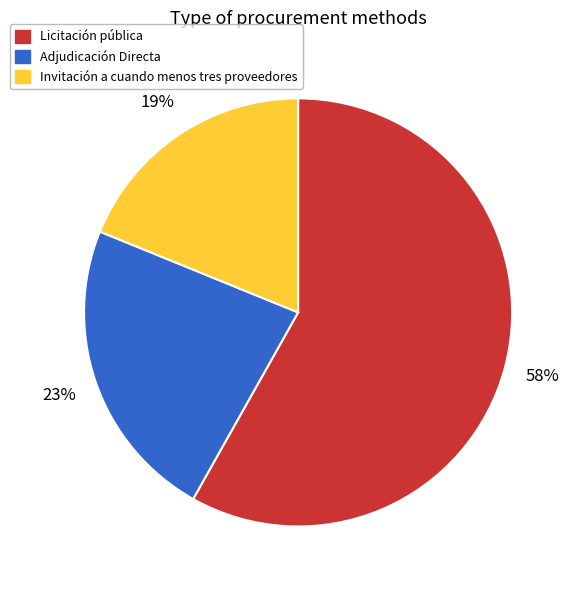

To the nearest percent, what portion does Invitación a cuando menos tres proveedores represent?

19%